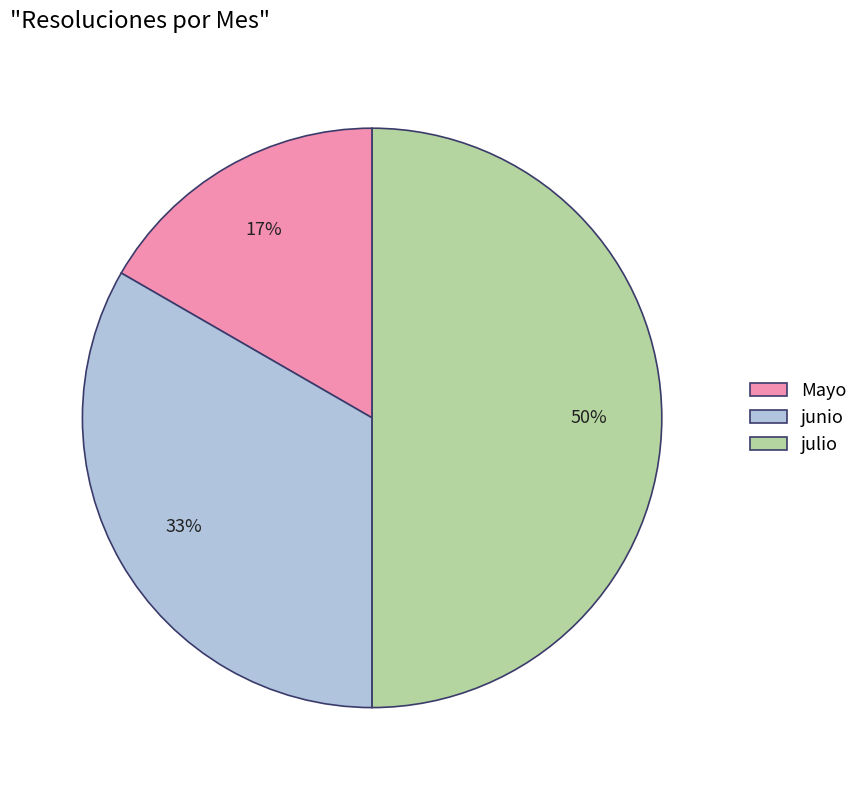

To the nearest percent, what is the difference between the julio and Mayo slice percentages?

33%